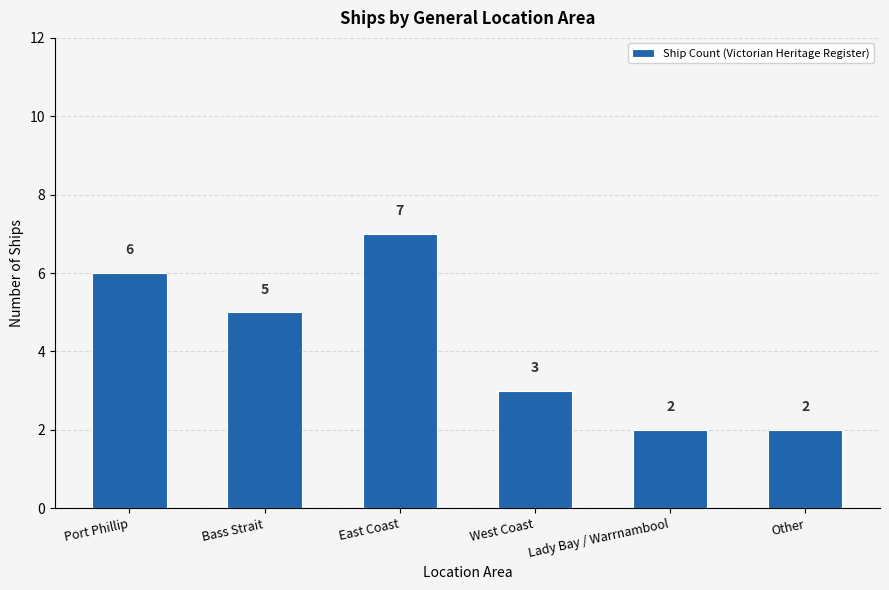

The chart shows a value of 7 at Bass Strait. True or false?

False